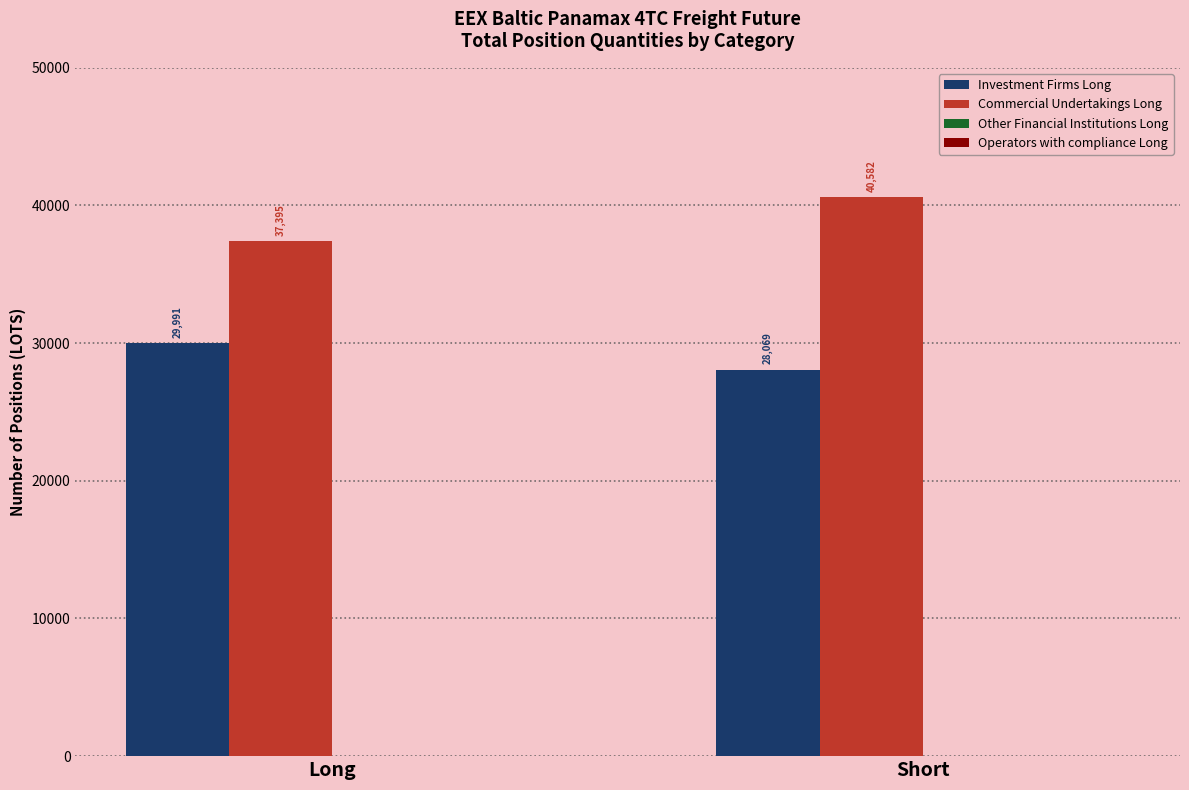

How many bars are there in total?

4